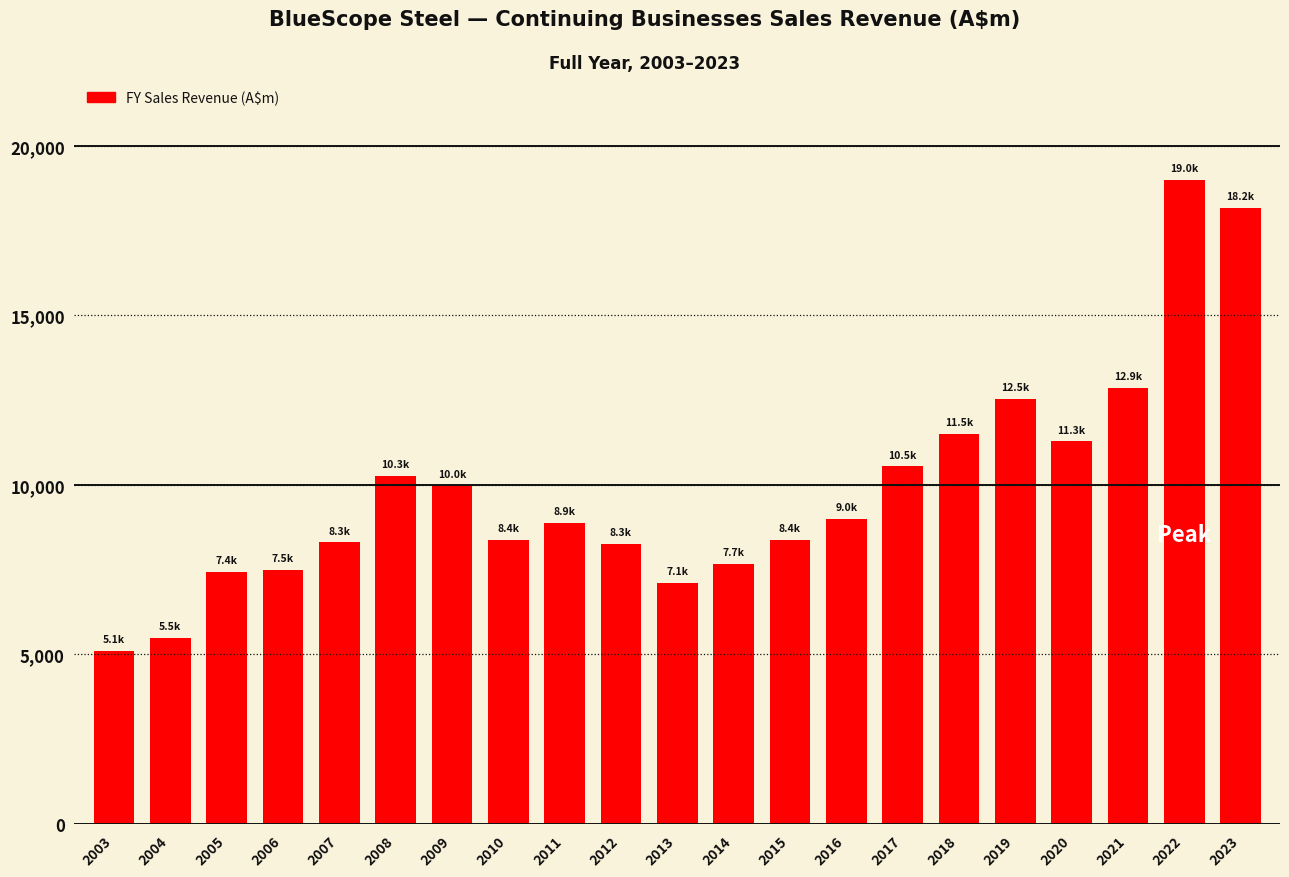

What is the sum of the values at 2008 and 2014?

17955.0